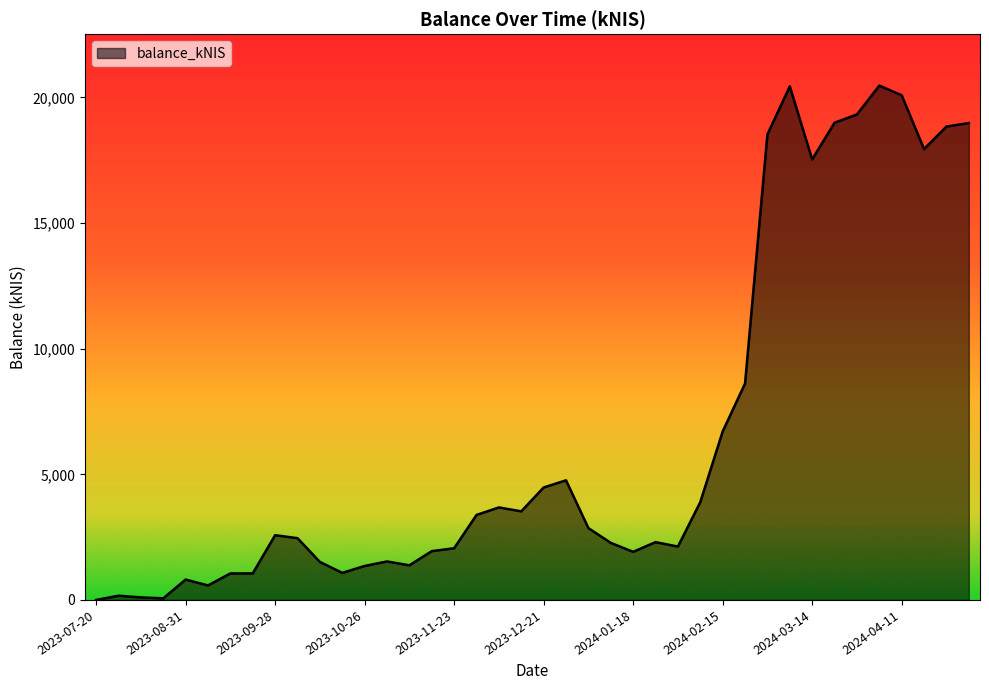

What is the difference between the maximum and minimum values?

20469.8